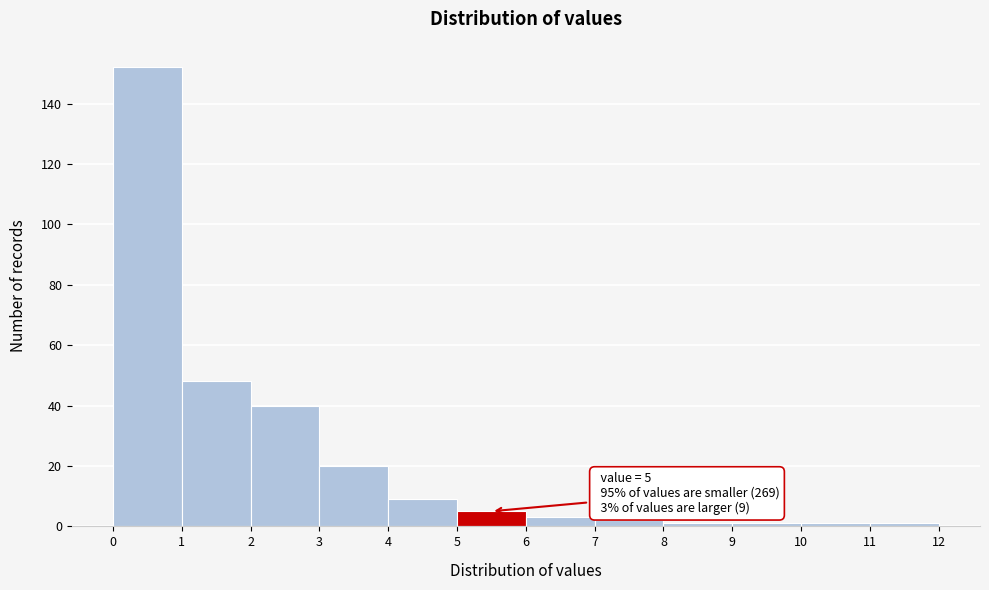

Over which range of the x-axis is the bar tallest?

0 to 1